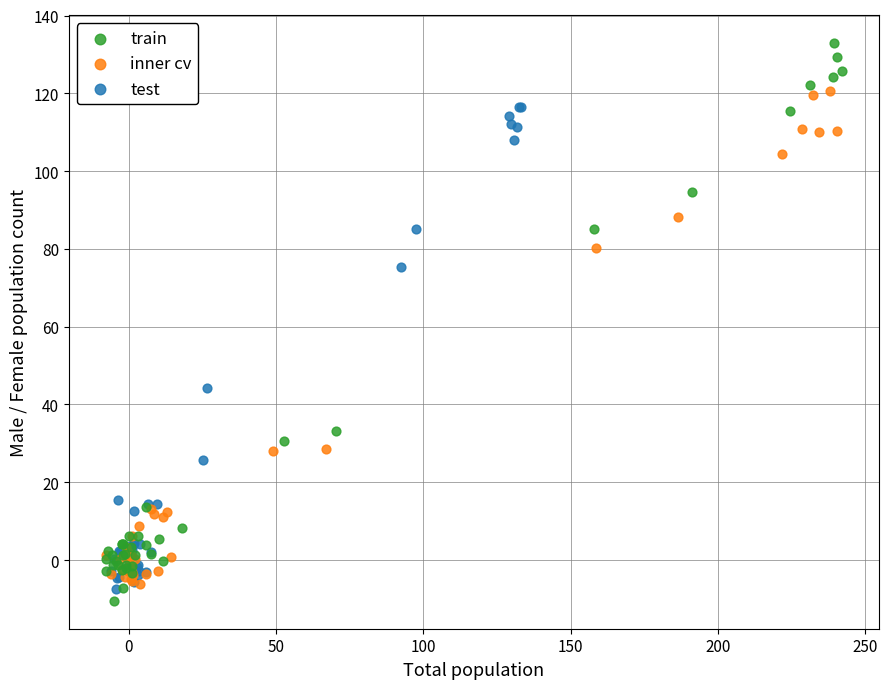

Which series has the largest Y range (max minus min)?

train